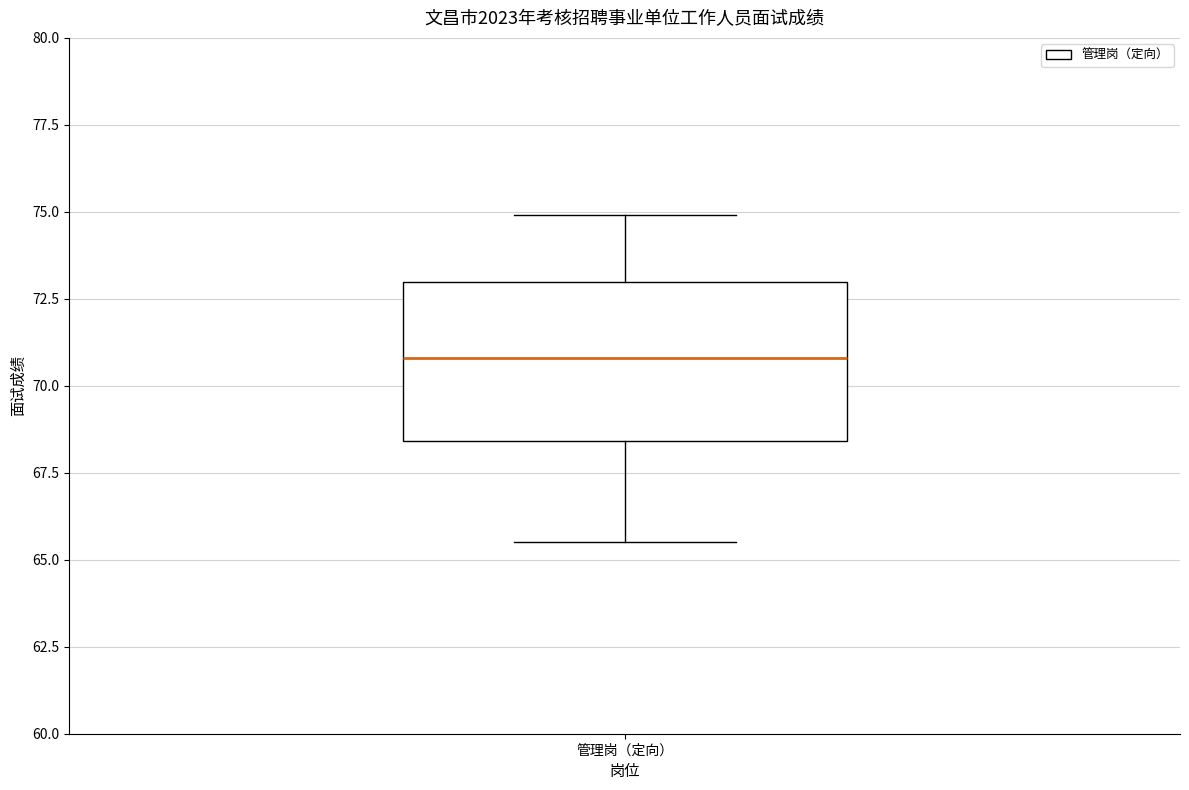

Transcribe this box plot: give where the median line is, the range the box spans, and where the two whiskers end, as read against the y-axis. The values are not printed on the chart, so give them approximately, as read against the axis.

median 71.0, box 68.5 to 73.0, whiskers 65.5 to 75.0